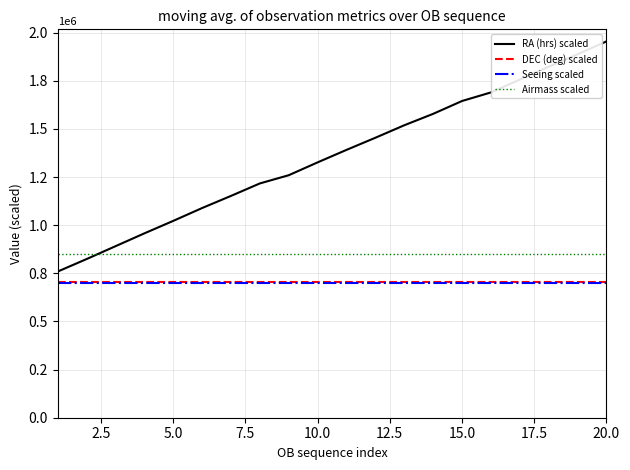

Does the chart have visible grid lines?

Yes